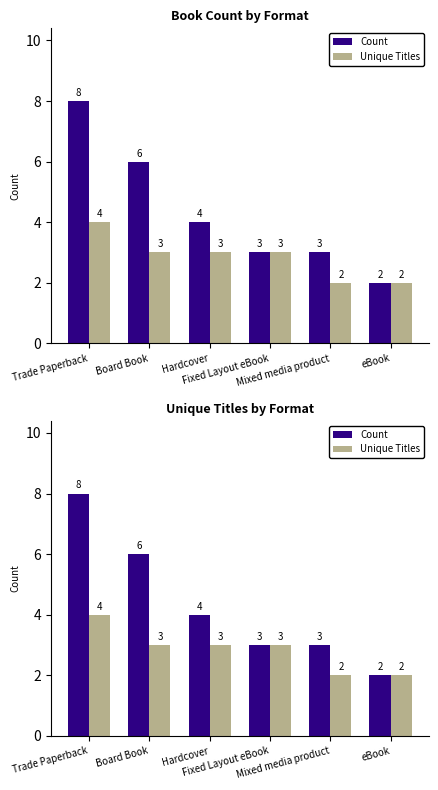

Is the value of Unique Titles at Trade Paperback greater than the value of Count at Mixed media product?

Yes